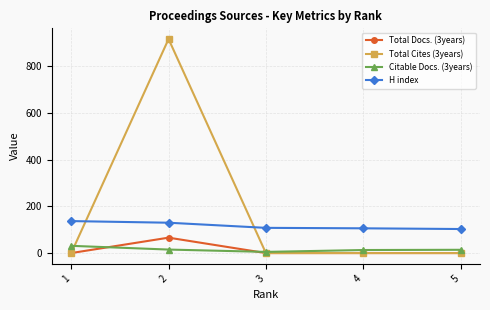

True or false: Total Docs. (3years) and H index intersect in this chart.

False